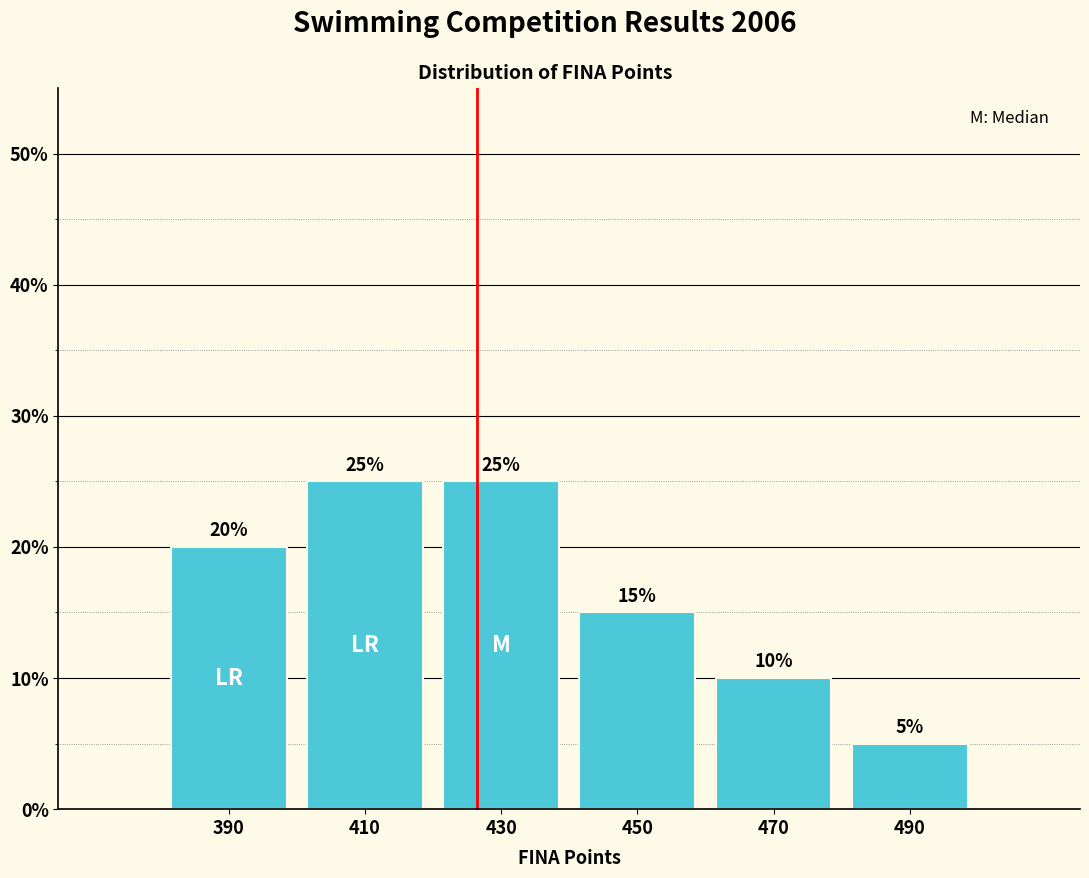

Reading left to right, transcribe all the data shown in this chart.

20	25	25	15	10	5